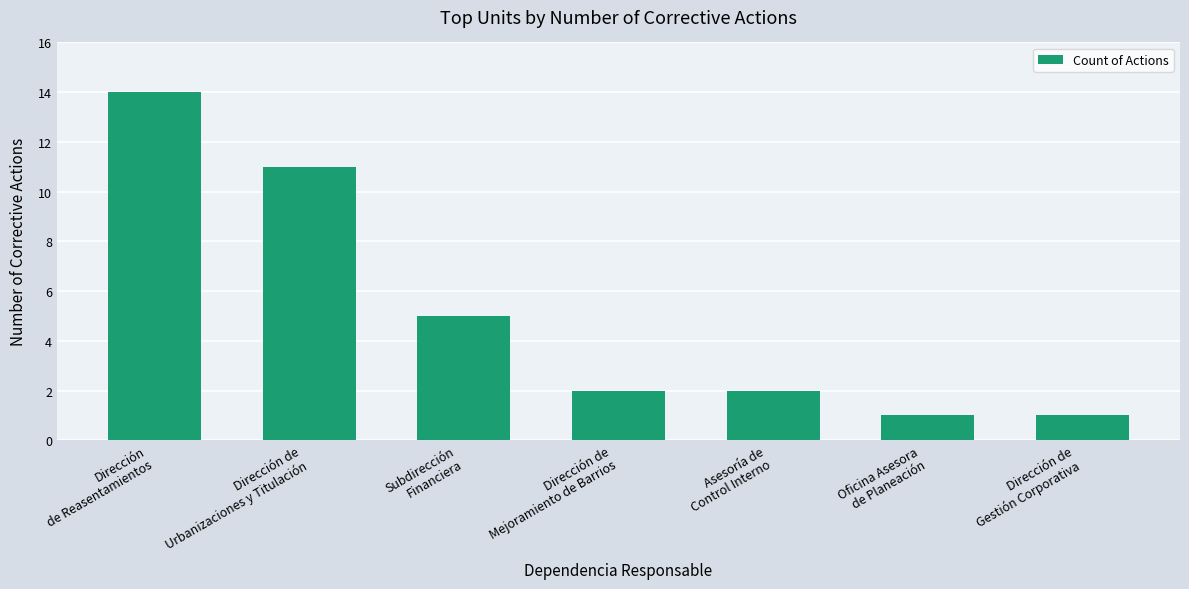

What is the minimum value shown in the chart?

1